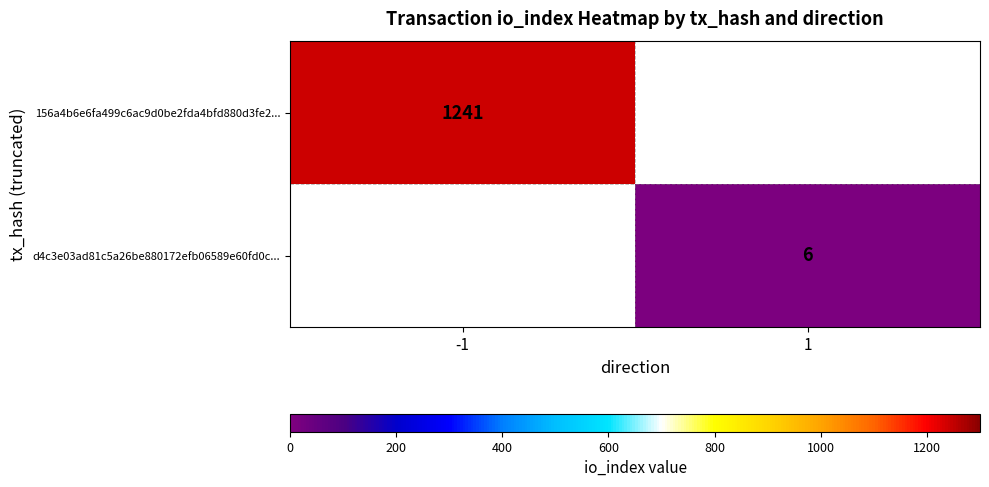

The value of 156a4b6e6fa499c6ac9d0be2fda4bfd880d3fe2... at -1 is 2151. True or false?

False